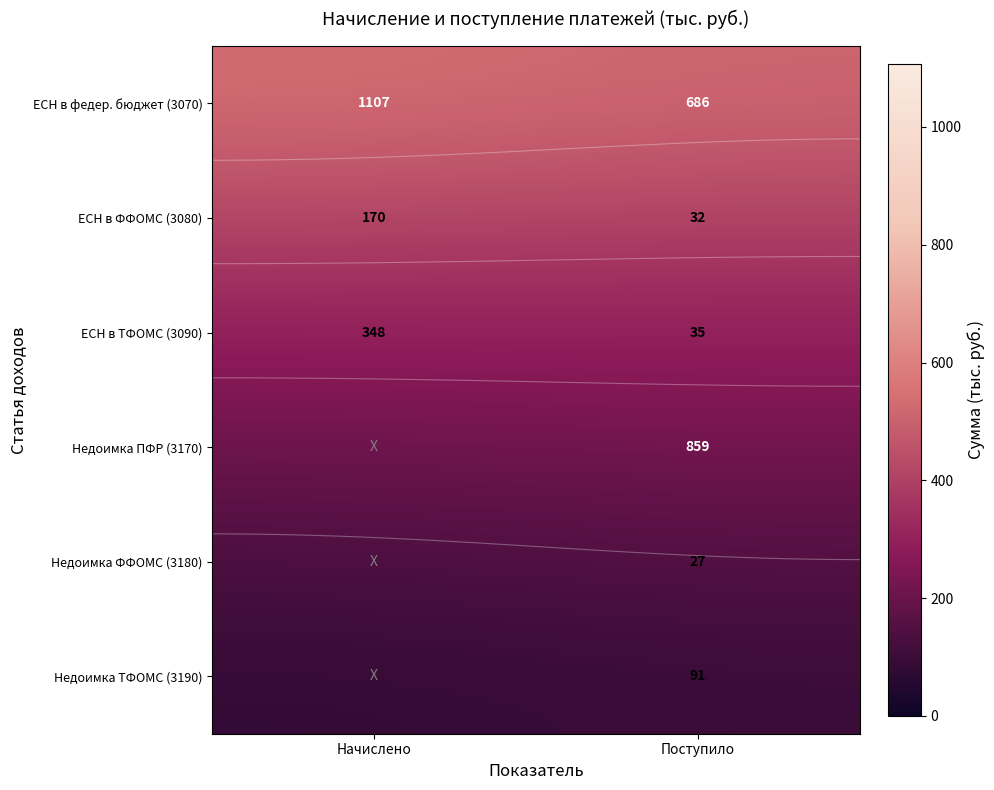

Between 1 and 3, which series saw the biggest shift?

Федеральный бюджет